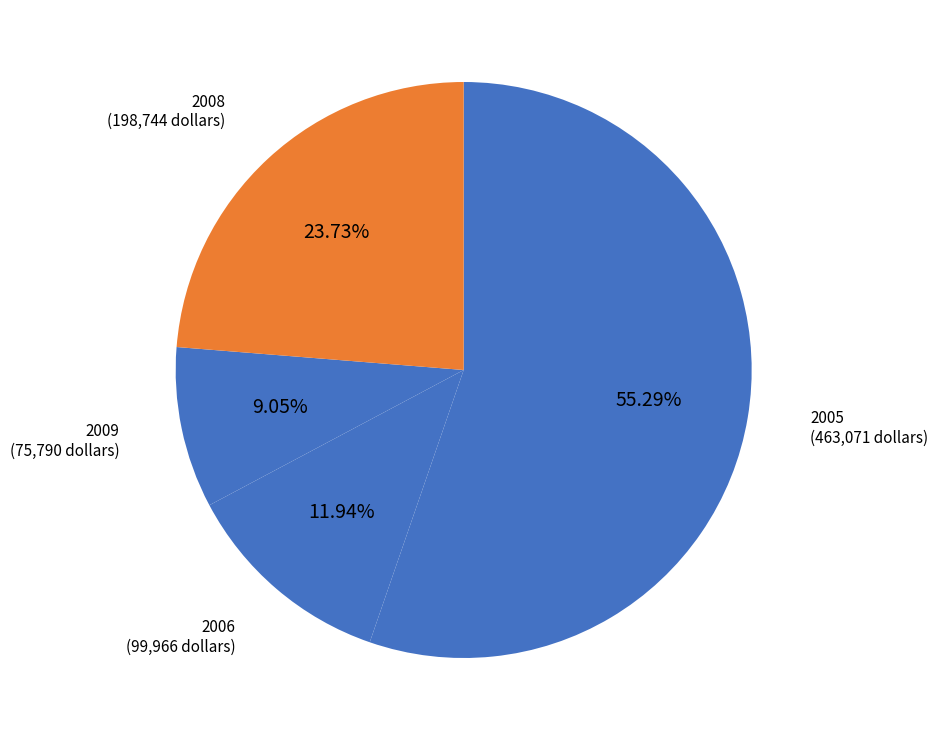

Between 2009 and 2006, which is larger?

2006